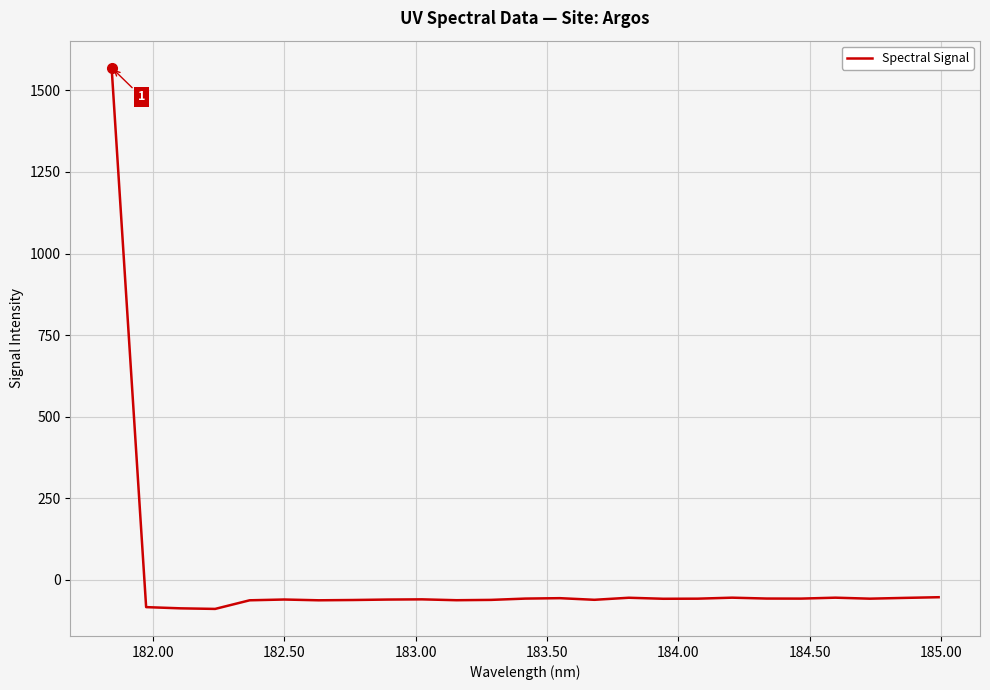

Is this an area chart (filled region under the line)?

No